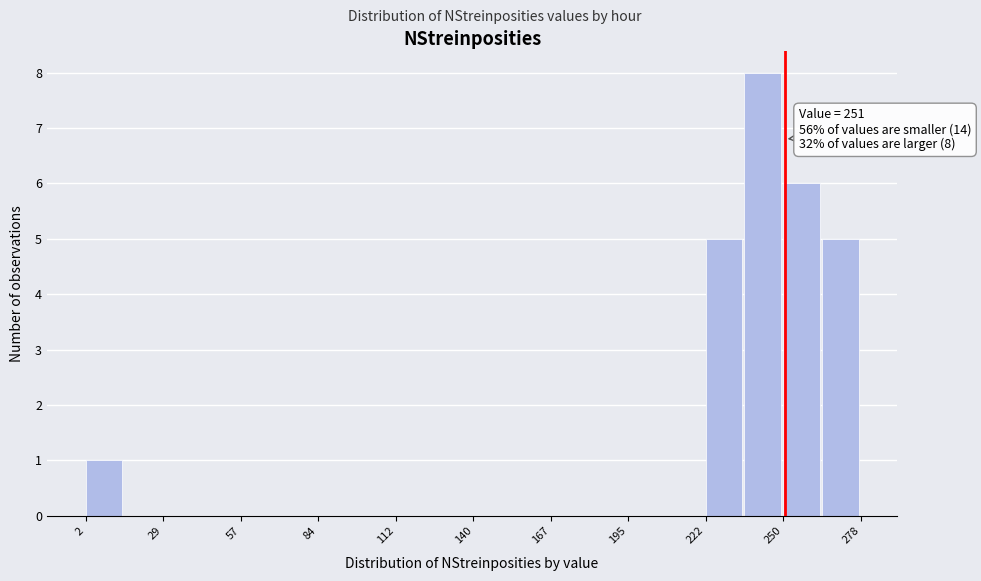

Around what value on the x-axis is the tallest bar? Give the approximate position of its centre, as read against the axis.

245